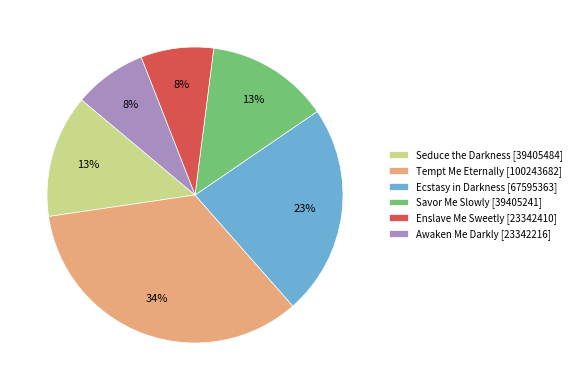

To the nearest percent, what is the difference between the Enslave Me Sweetly [23342410] and Savor Me Slowly [39405241] slice percentages?

5%